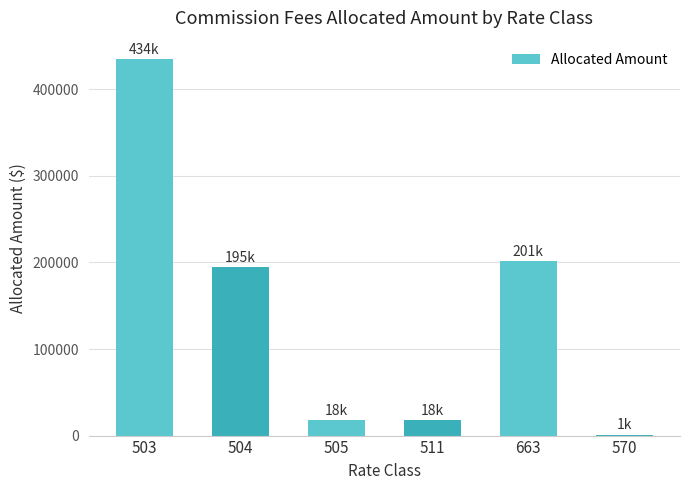

Is it true that the value at 504 is 67351.3?

False